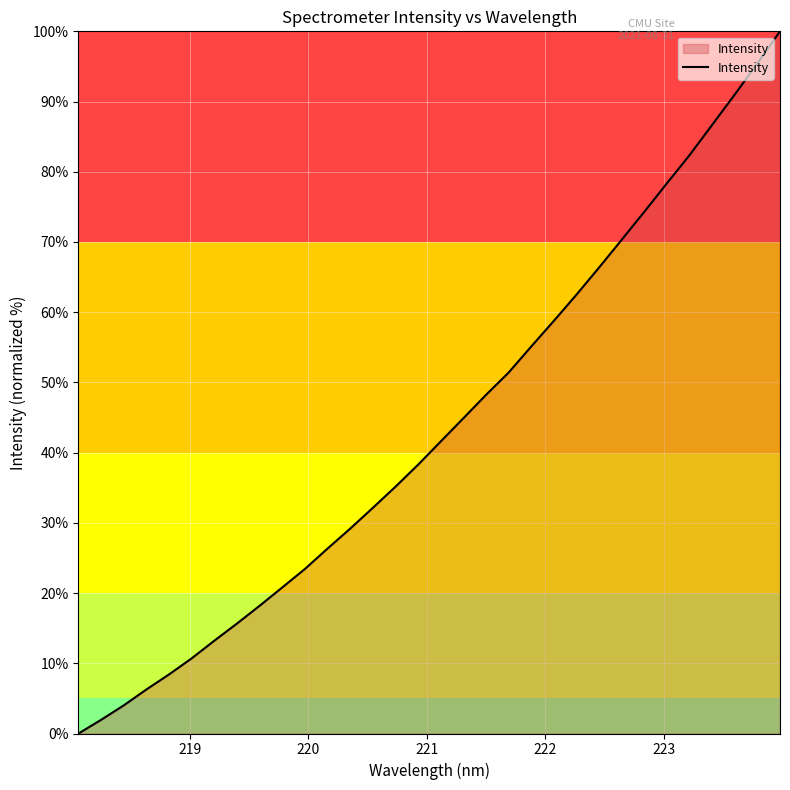

True or false: there are more than 0 points higher than both neighbors.

False